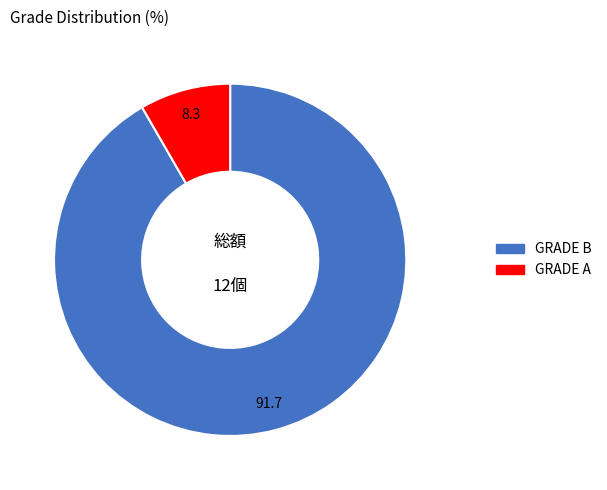

Do GRADE A and GRADE B together represent more than half of the pie?

Yes